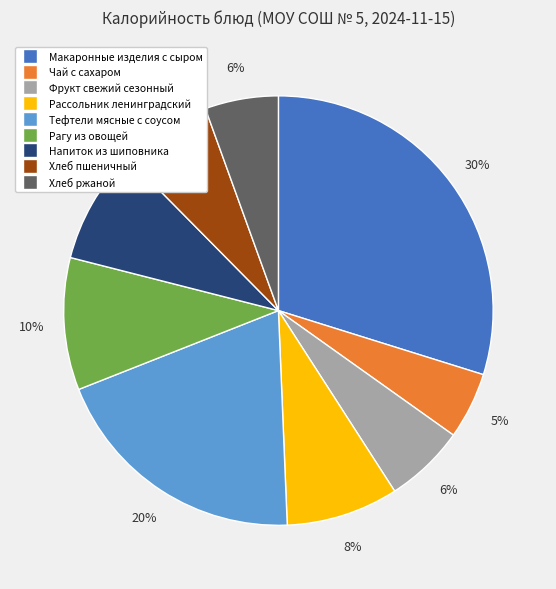

What percentage is the Тефтели мясные с соусом slice, to the nearest percent?

20%